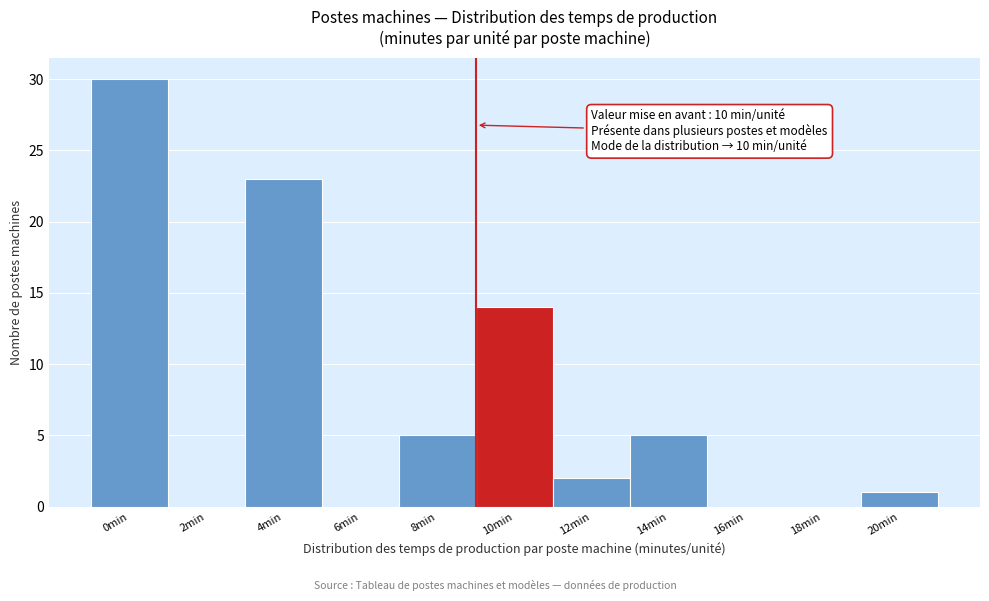

Reading right to left, list all the values displayed in this chart.

20min=1	18min=0	16min=0	14min=5	12min=2	10min=14	8min=5	6min=0	4min=23	2min=0	0min=30